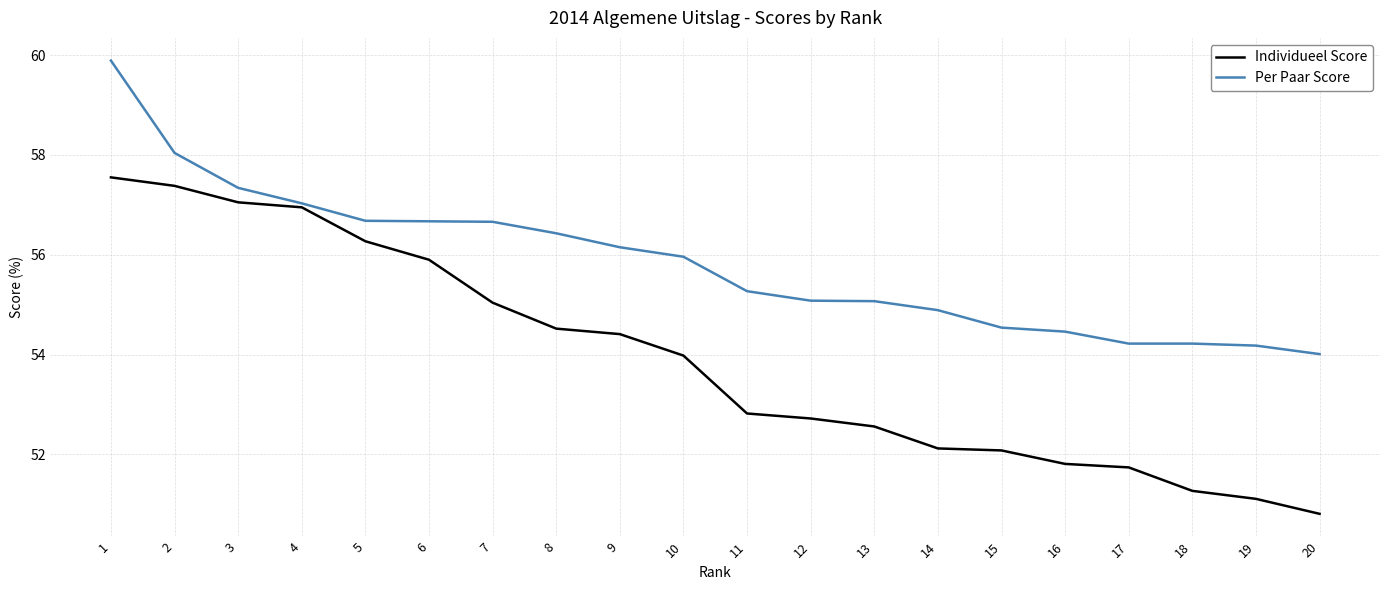

The value of Individueel Score at 16 is 51.8. True or false?

True